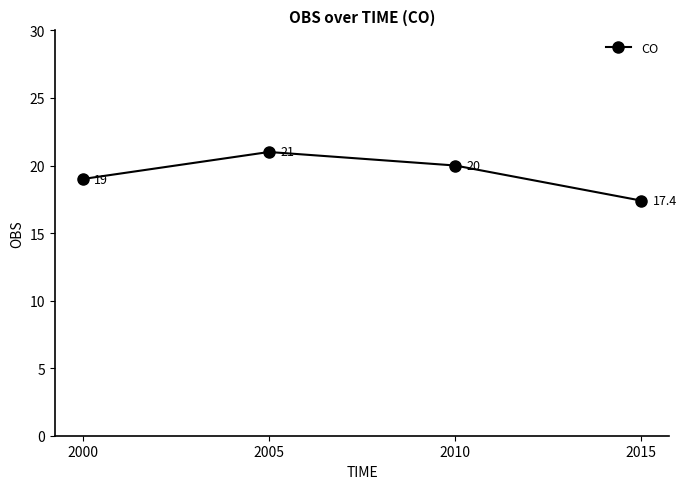

Reading left to right, transcribe all the data shown in this chart.

2000=19.0	2005=21.0	2010=20.0	2015=17.4